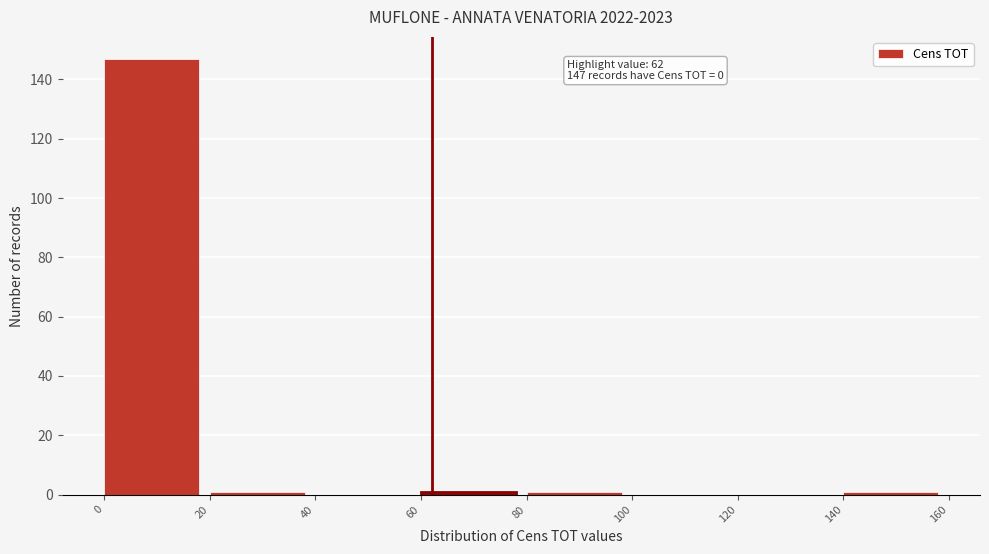

Which range on the x-axis has the tallest bar?

0 to 20